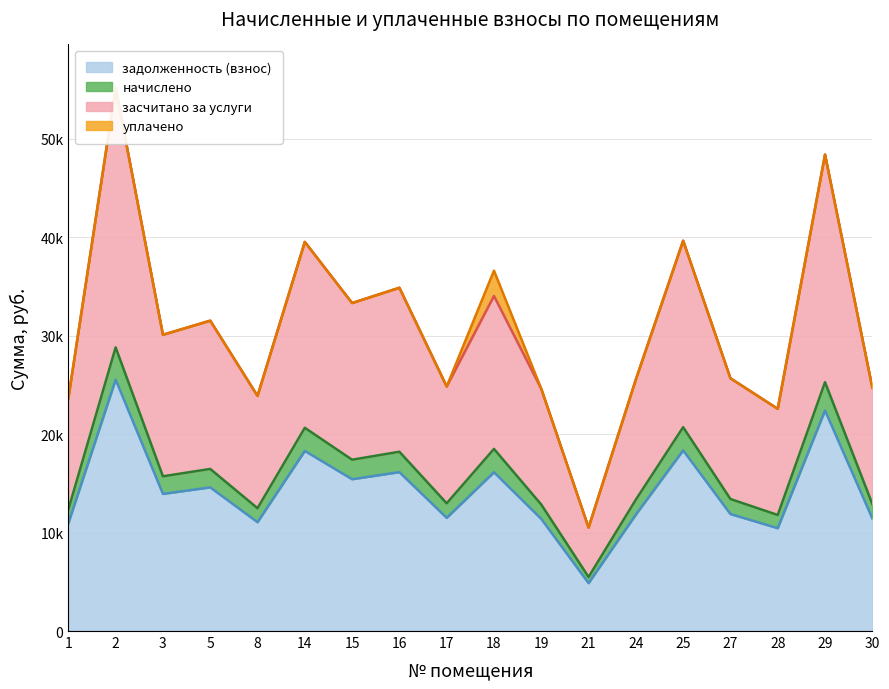

True or false: задолженность (взнос) and засчитано за услуги intersect in this chart.

False